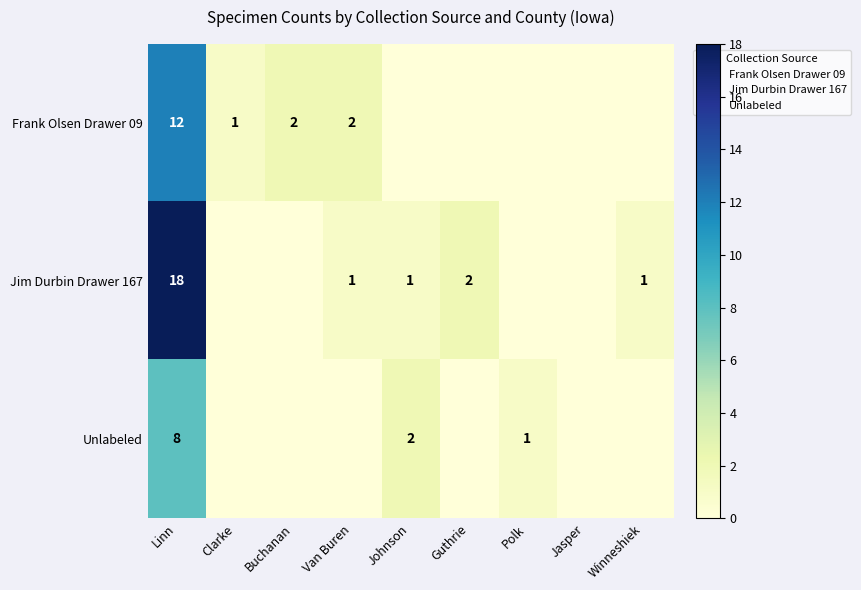

At which label does Jim Durbin Drawer 167 reach its peak?

Linn